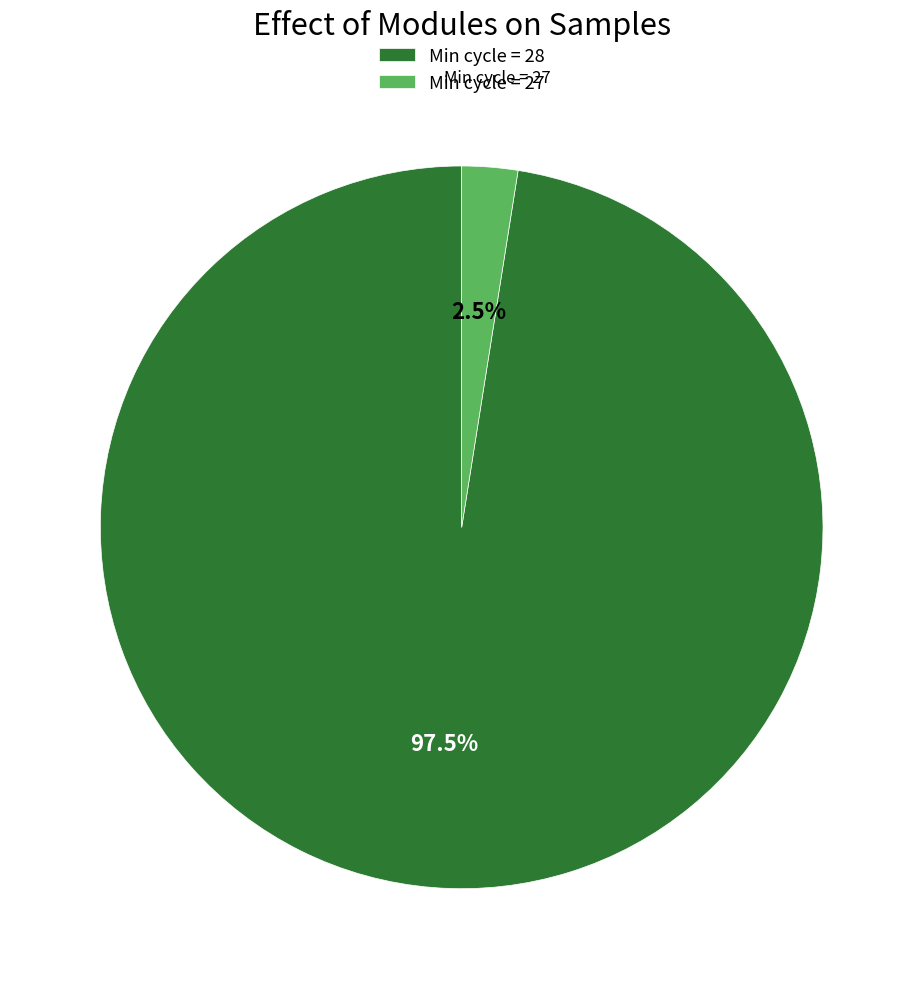

Rank the categories by value from highest to lowest.

Min cycle = 28, Min cycle = 27